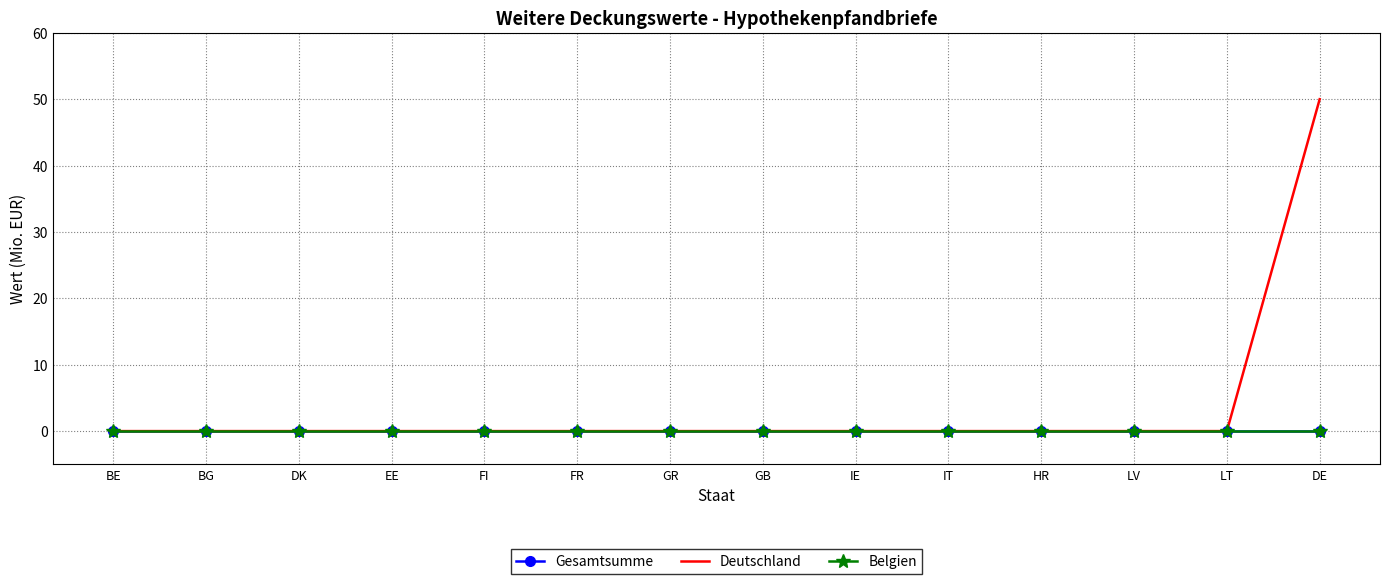

List the series in order of their peak value, lowest first.

Gesamtsumme, Belgien, Deutschland